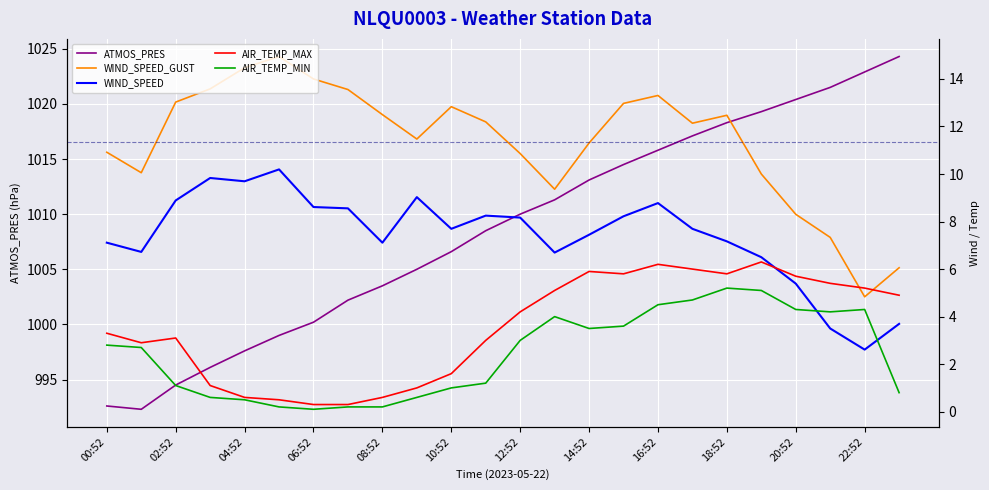

What are all the series names shown in the legend?

ATMOS_PRES, WIND_SPEED_GUST, WIND_SPEED, AIR_TEMP_MAX, AIR_TEMP_MIN